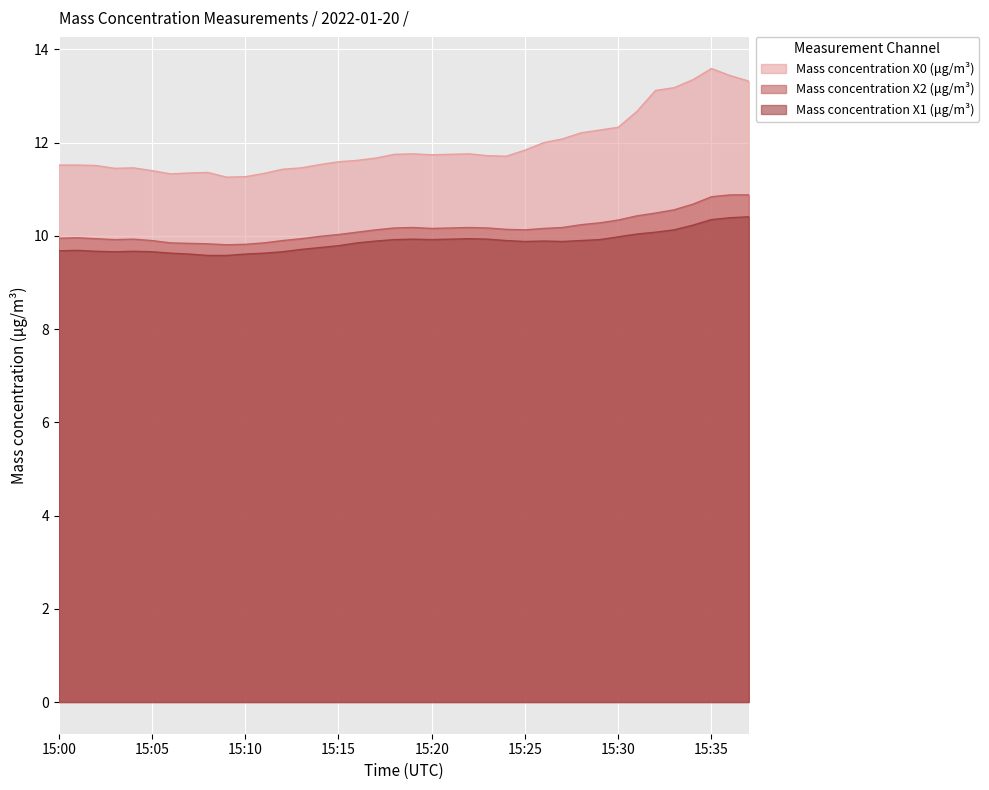

Count the number of categories in the chart.

38